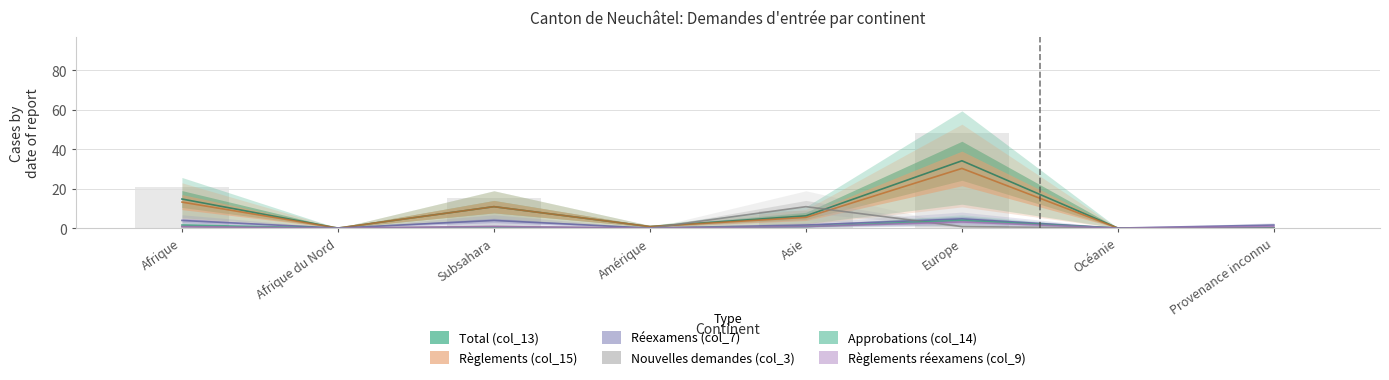

At which category is the sum across all series the highest?

Europe